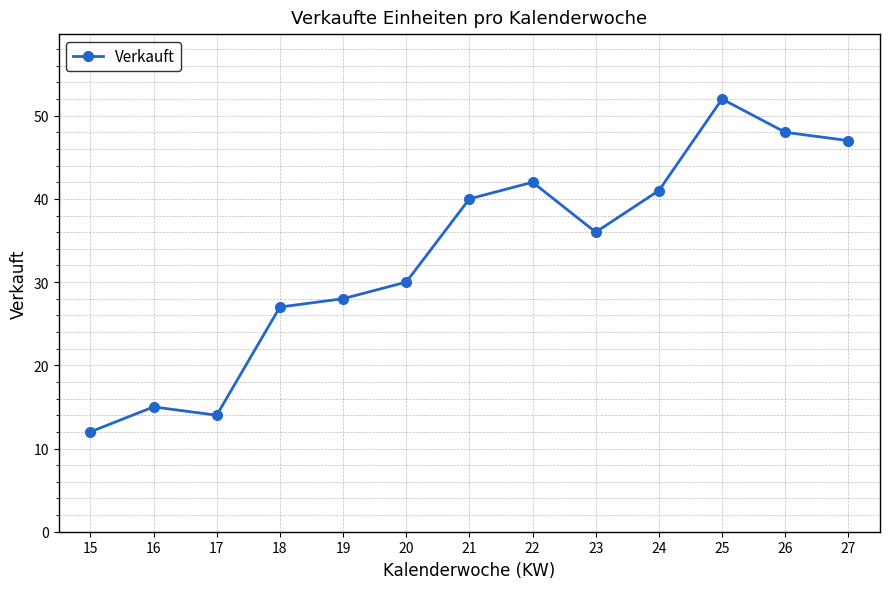

The value at 21 is 40. True or false?

True